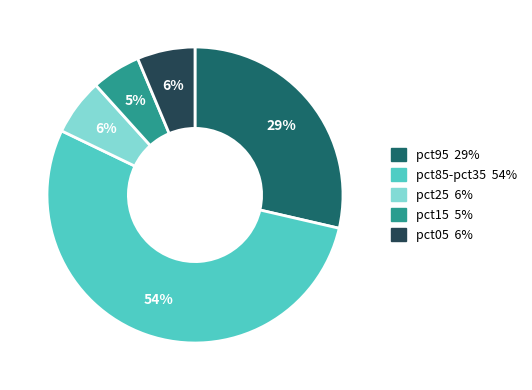

Does any single category account for the majority?

Yes